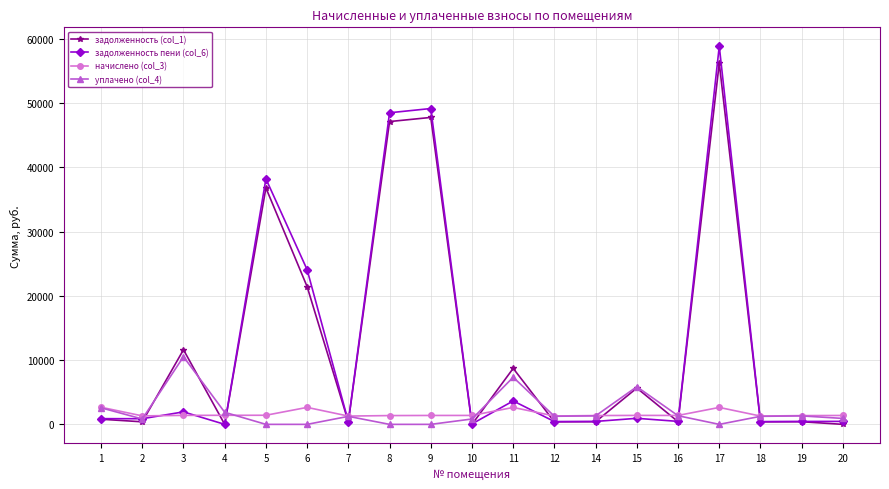

What is the difference between the maximum and second lowest values in the начислено (col_3) series?

1370.6